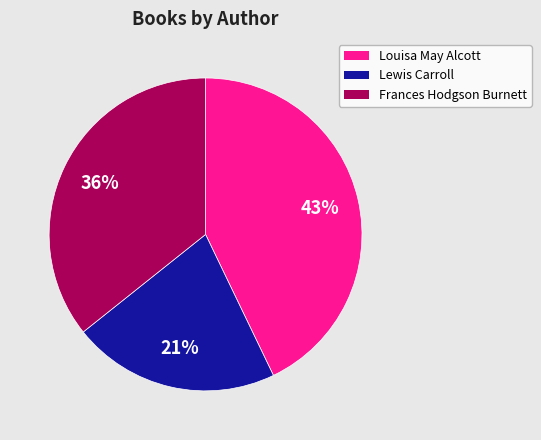

Is there any slice that represents more than half of the pie?

No